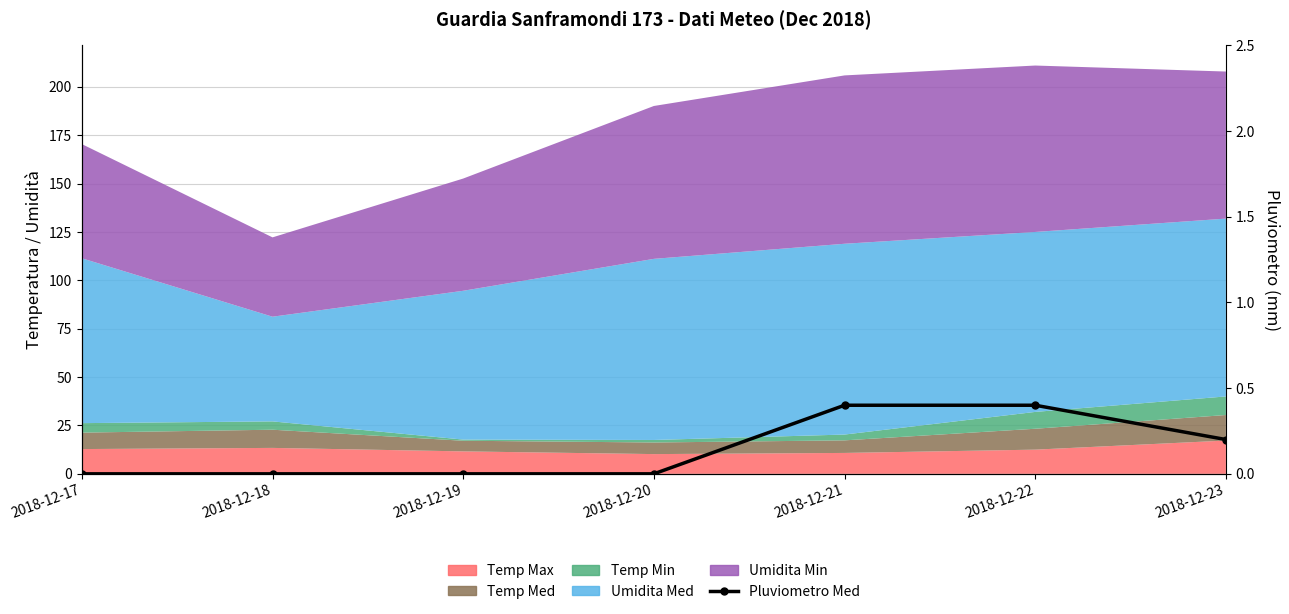

How many data points are above 0?

3